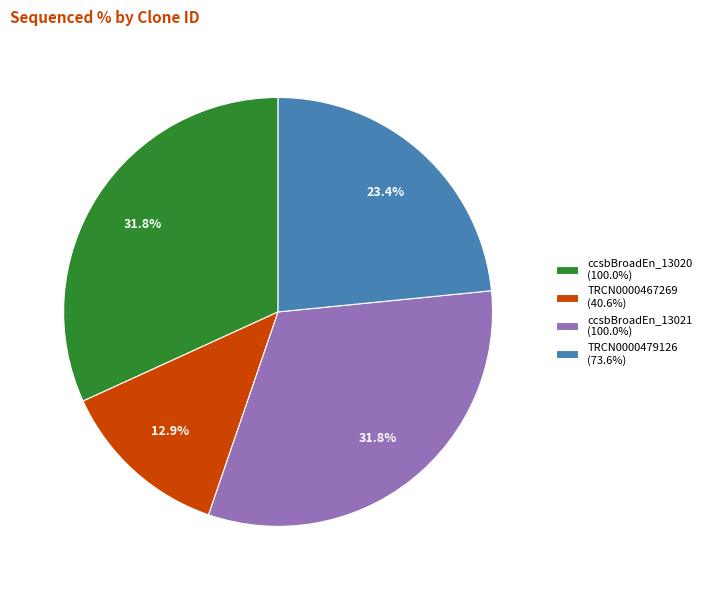

How many segments does this pie chart have?

4